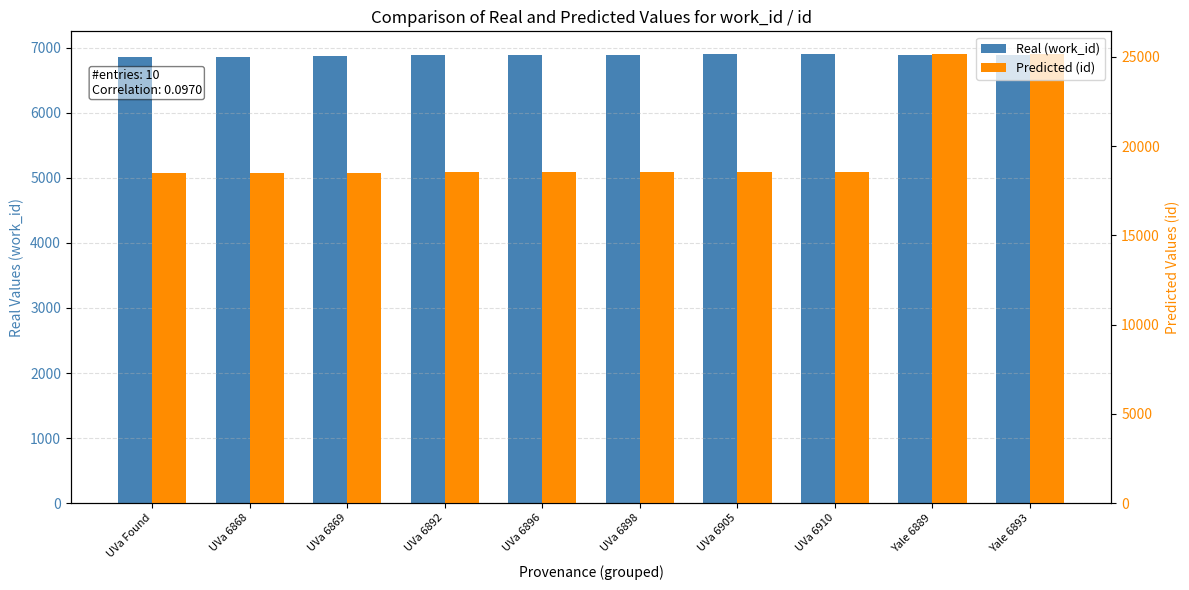

Rank the categories by Predicted (id) value from lowest to highest.

UVa Found, UVa 6868, UVa 6869, UVa 6892, UVa 6896, UVa 6898, UVa 6905, UVa 6910, Yale 6889, Yale 6893